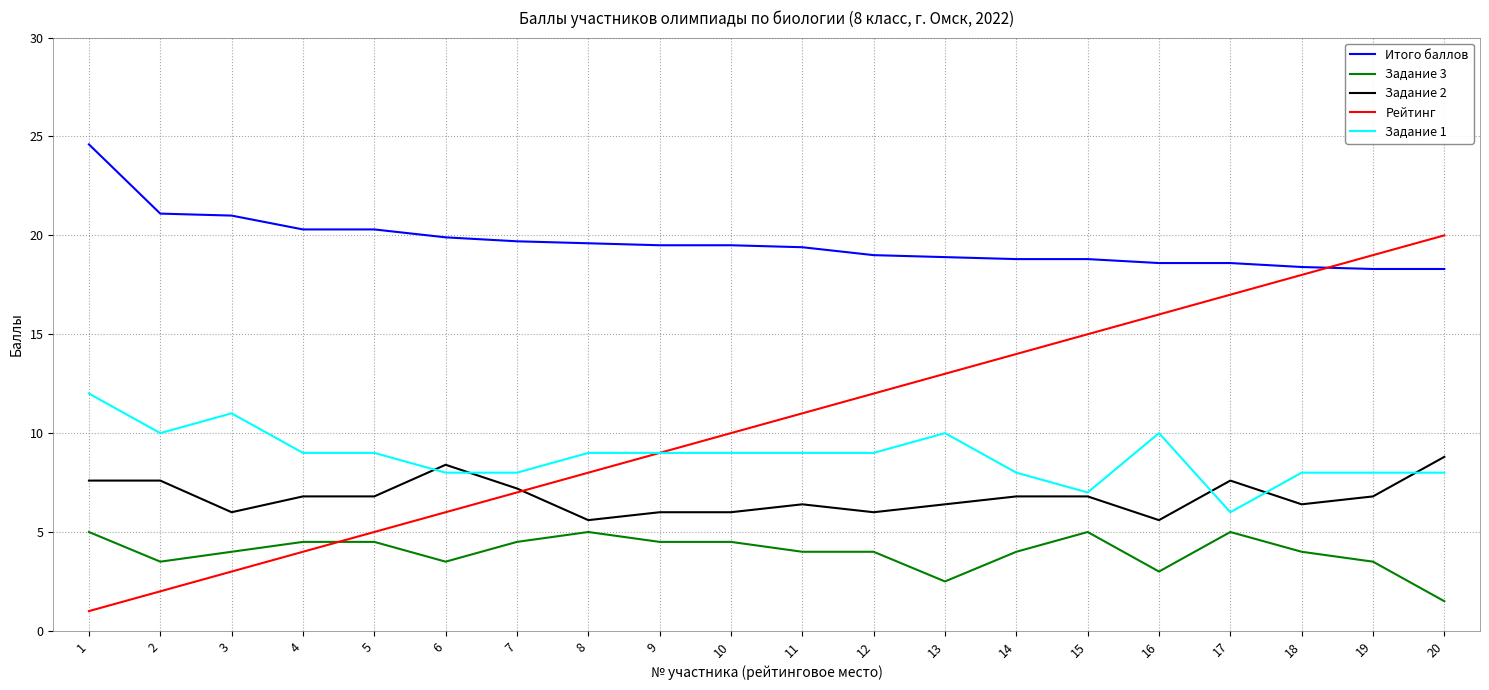

Which label corresponds to the smallest value in the chart?

1